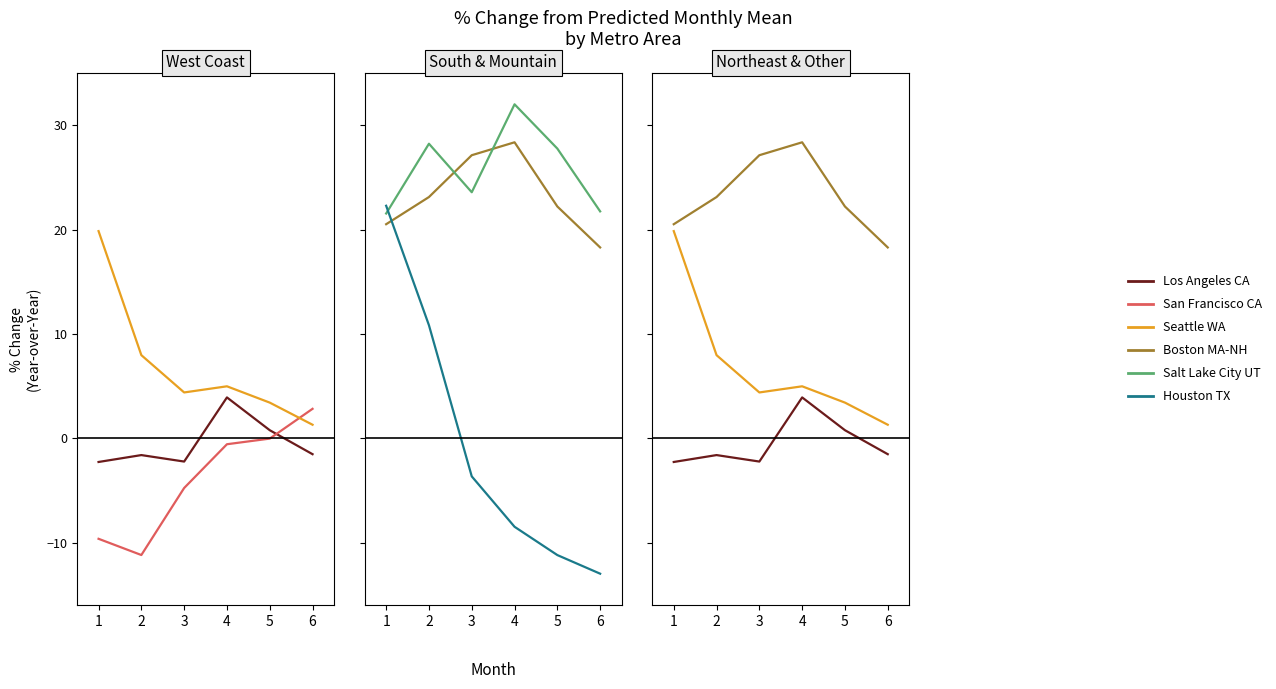

What is the value of the San Francisco CA point at the 1st from the left?

-9.6